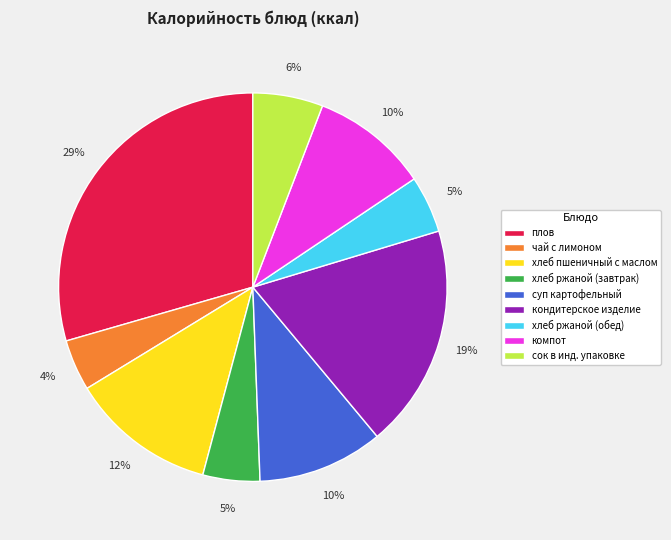

How many segments does this pie chart have?

9